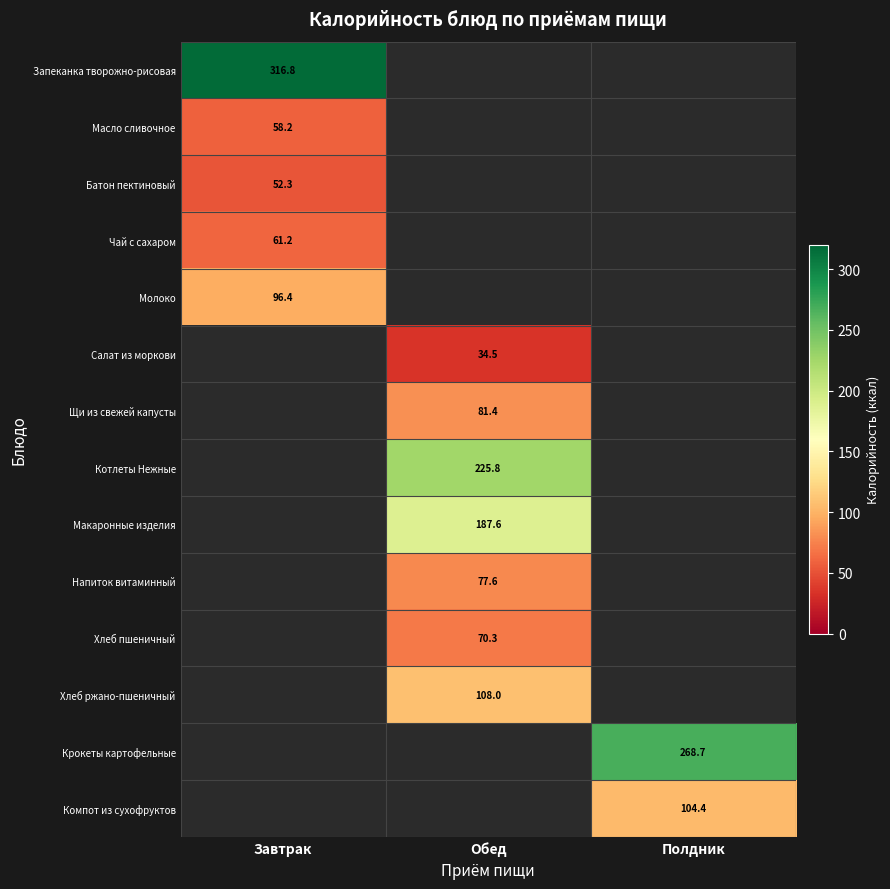

The value of Масло сливочное at Завтрак is 85.7. True or false?

False